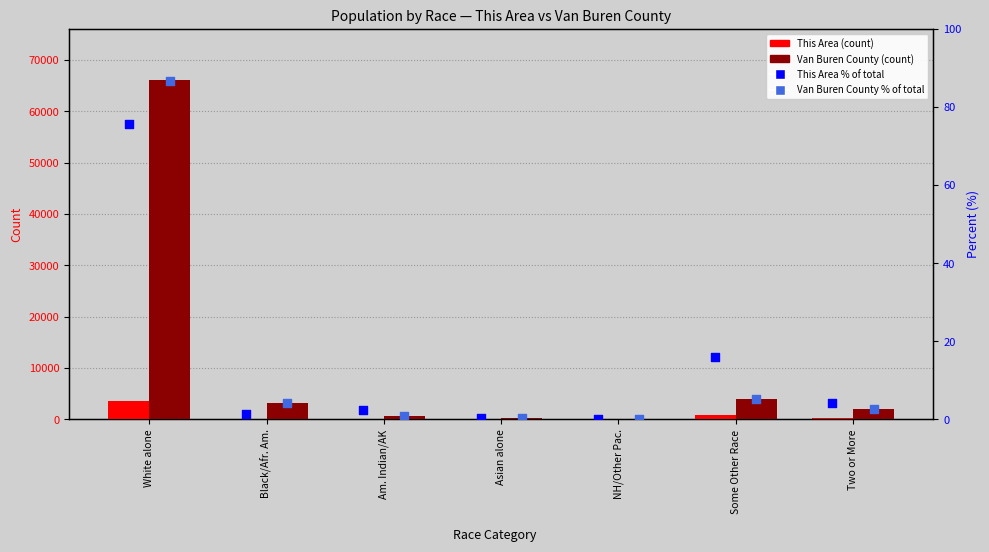

Which series has the largest Y range (max minus min)?

Van Buren County (count)